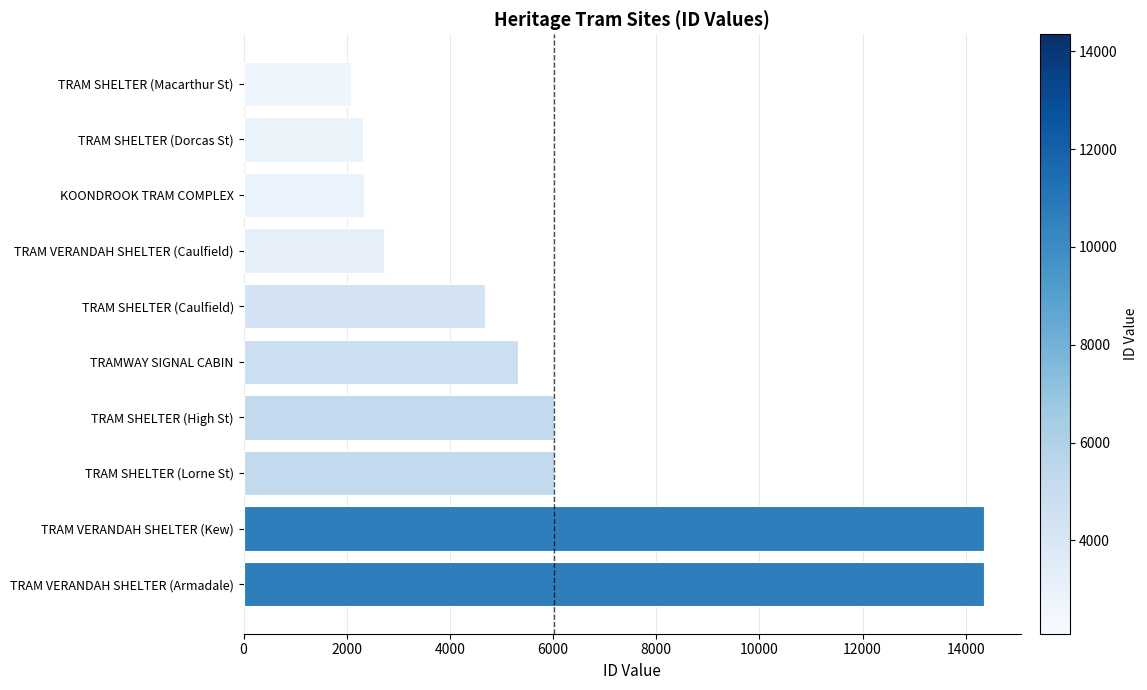

What is the sum of the values at TRAM SHELTER (Lorne St) and TRAM SHELTER (Caulfield)?

10709